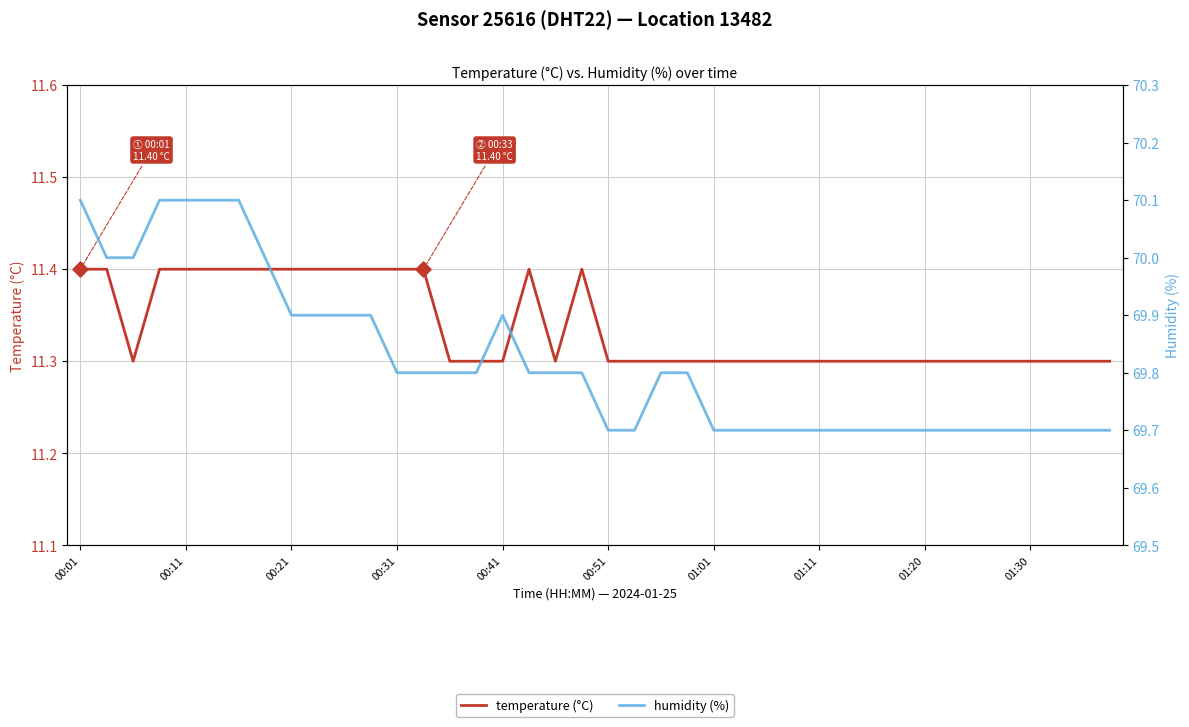

Which series has the largest total across all categories?

humidity (%)